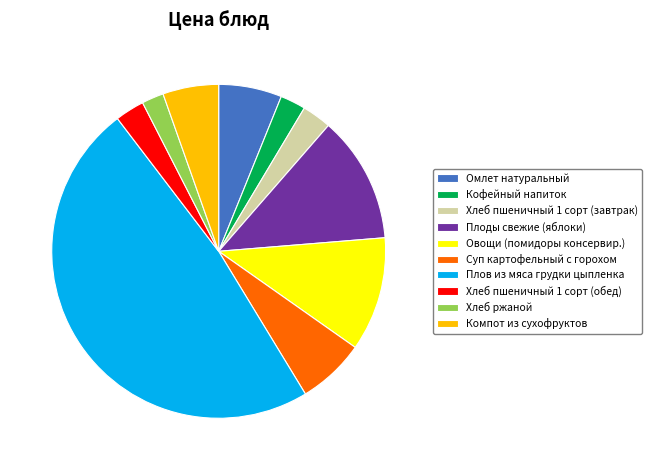

Which has a higher value, Компот из сухофруктов or Хлеб пшеничный 1 сорт (обед)?

Компот из сухофруктов